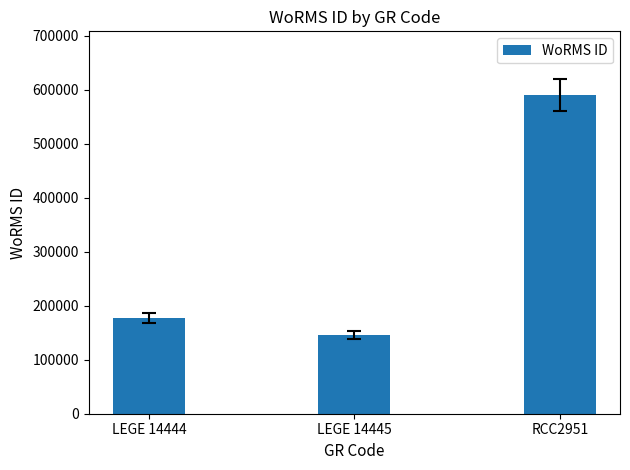

What is the difference between the maximum and minimum values?

443885